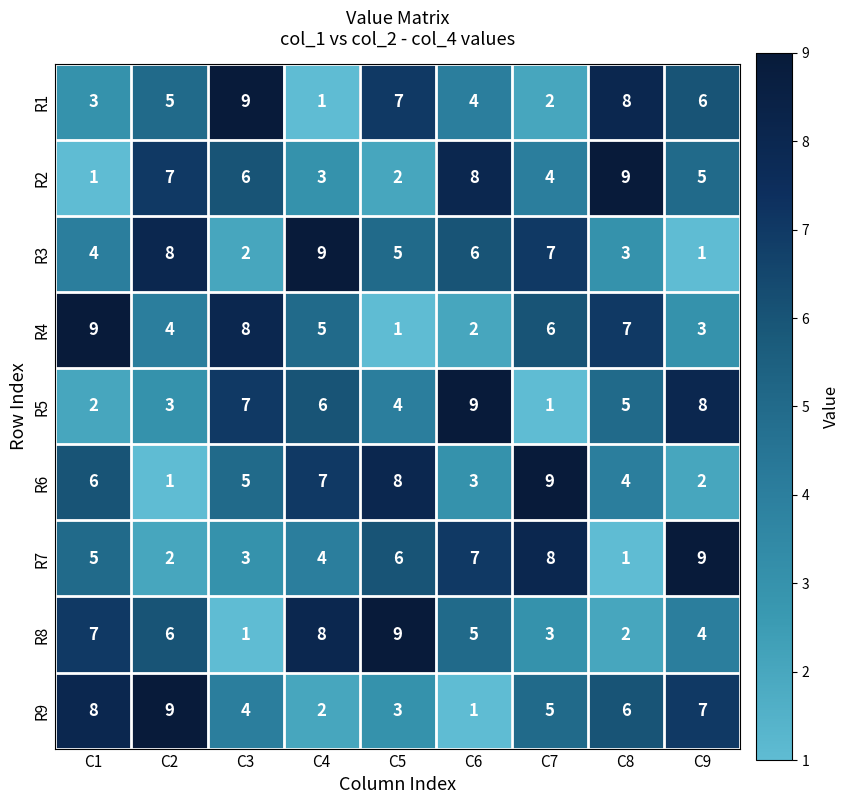

What is the maximum value shown in the chart?

9